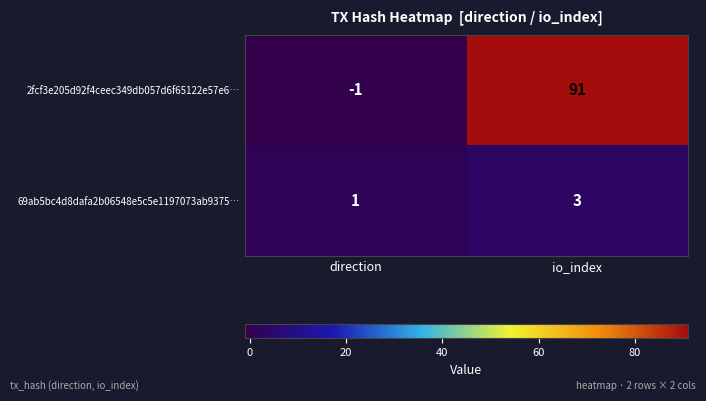

Is it true that 69ab5bc4d8dafa2b06548e5c5e1197073ab9375… equals 1 at io_index?

False